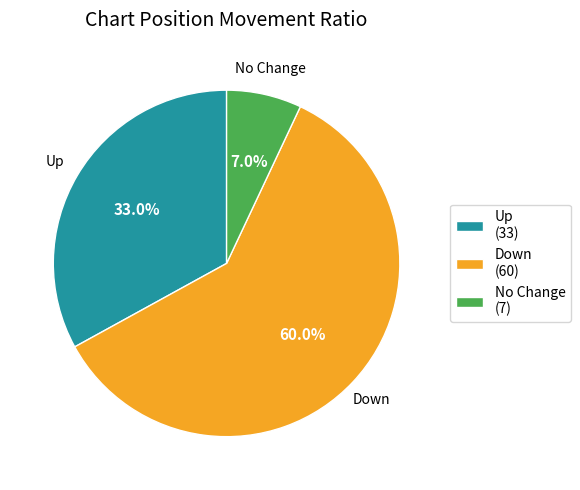

Rank the categories by value from highest to lowest.

Down (60), Up (33), No Change (7)